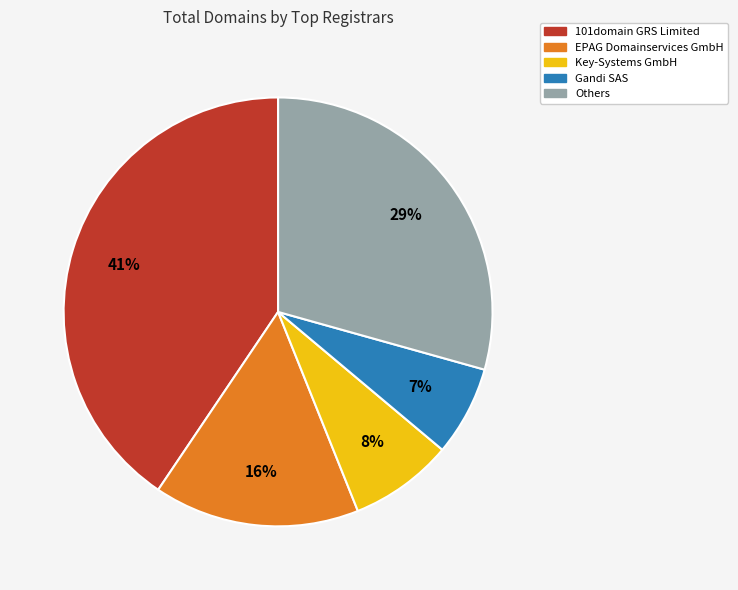

To the nearest percent, what is the average slice percentage?

20%